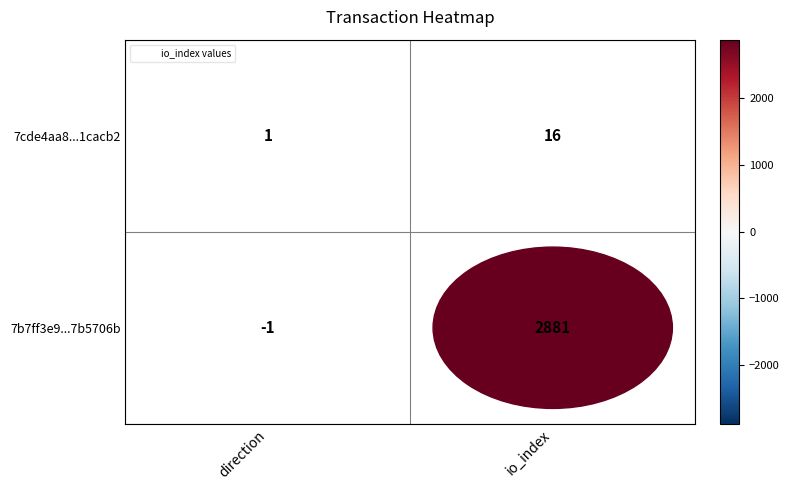

What is the difference between the 7cde4aa801fb8e4c384fc4d3899e58bed1cacb2 values at 1 and 0?

15